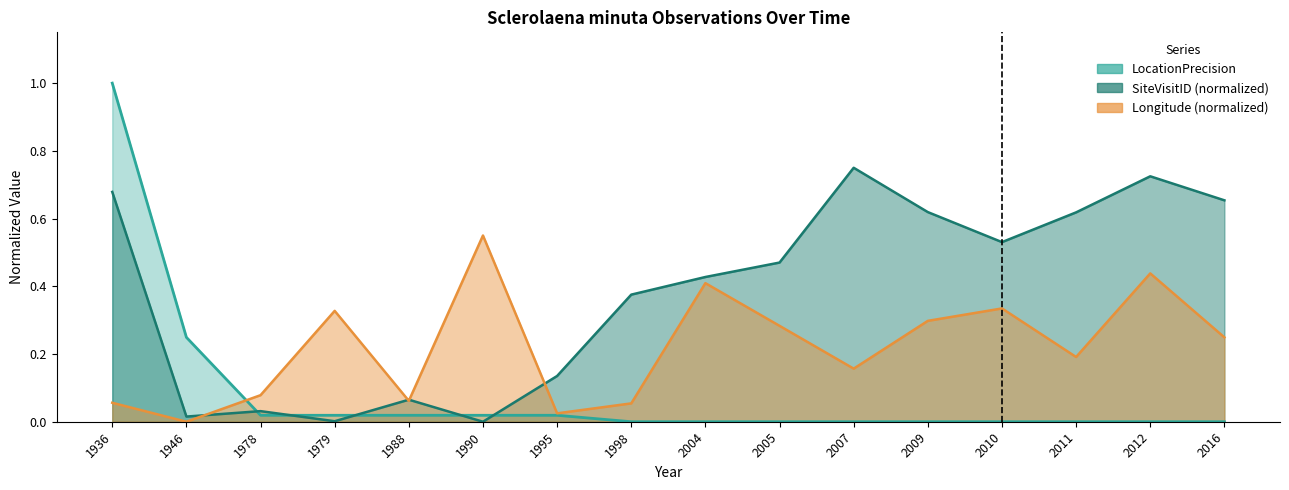

How many data points does each series have?

16